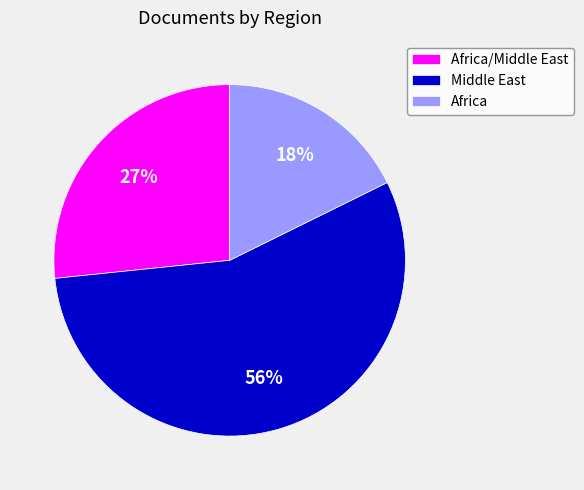

What is the smallest slice in the pie chart?

Africa